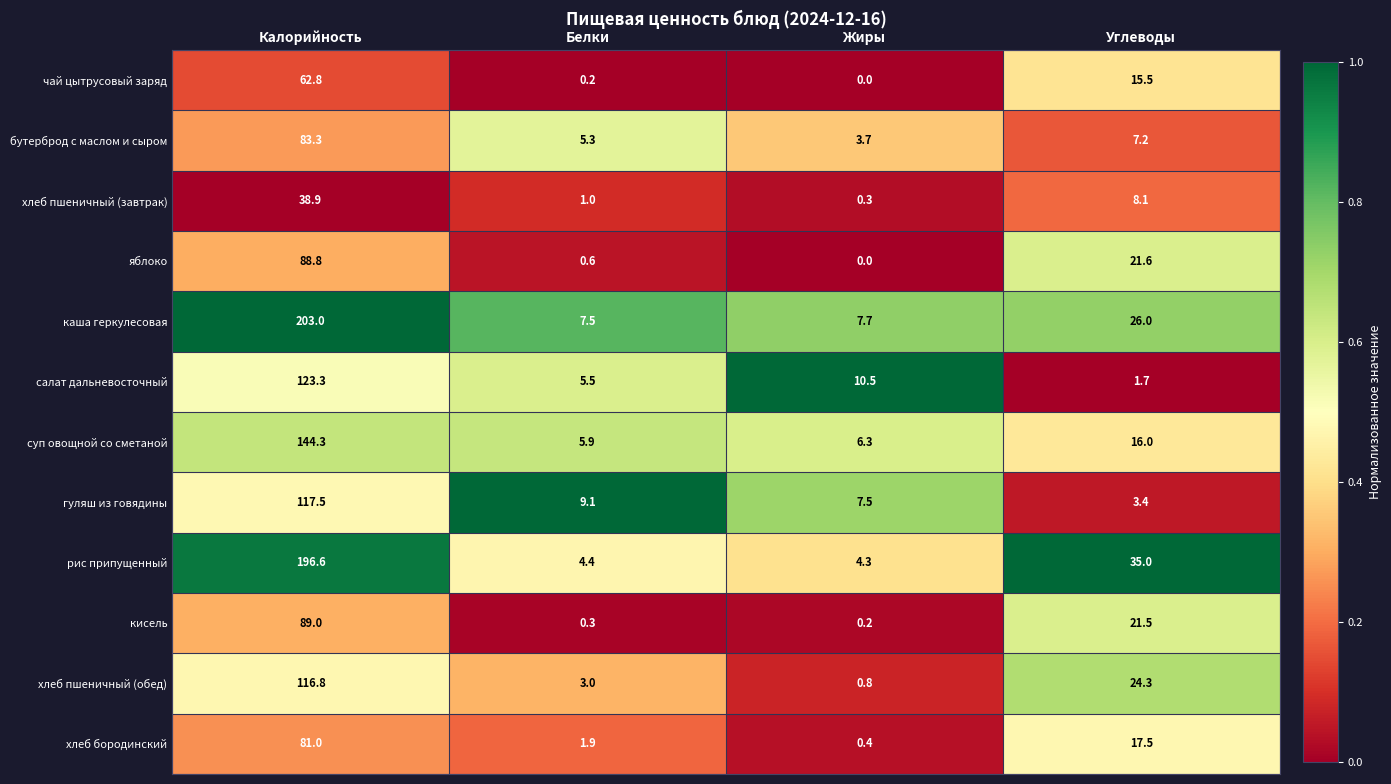

List the labels in order of хлеб пшеничный (обед) value, smallest first.

Жиры, Белки, Углеводы, Калорийность